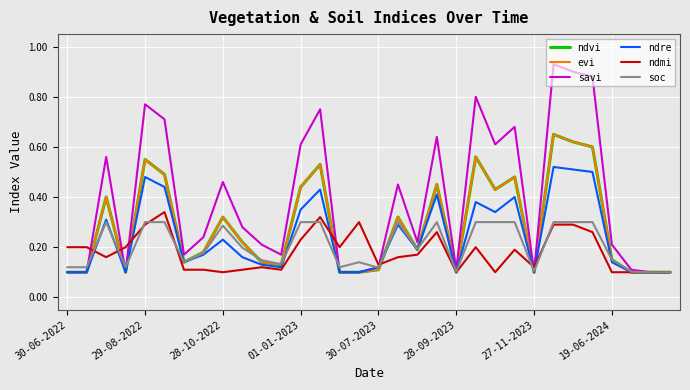

Does the chart have visible grid lines?

Yes